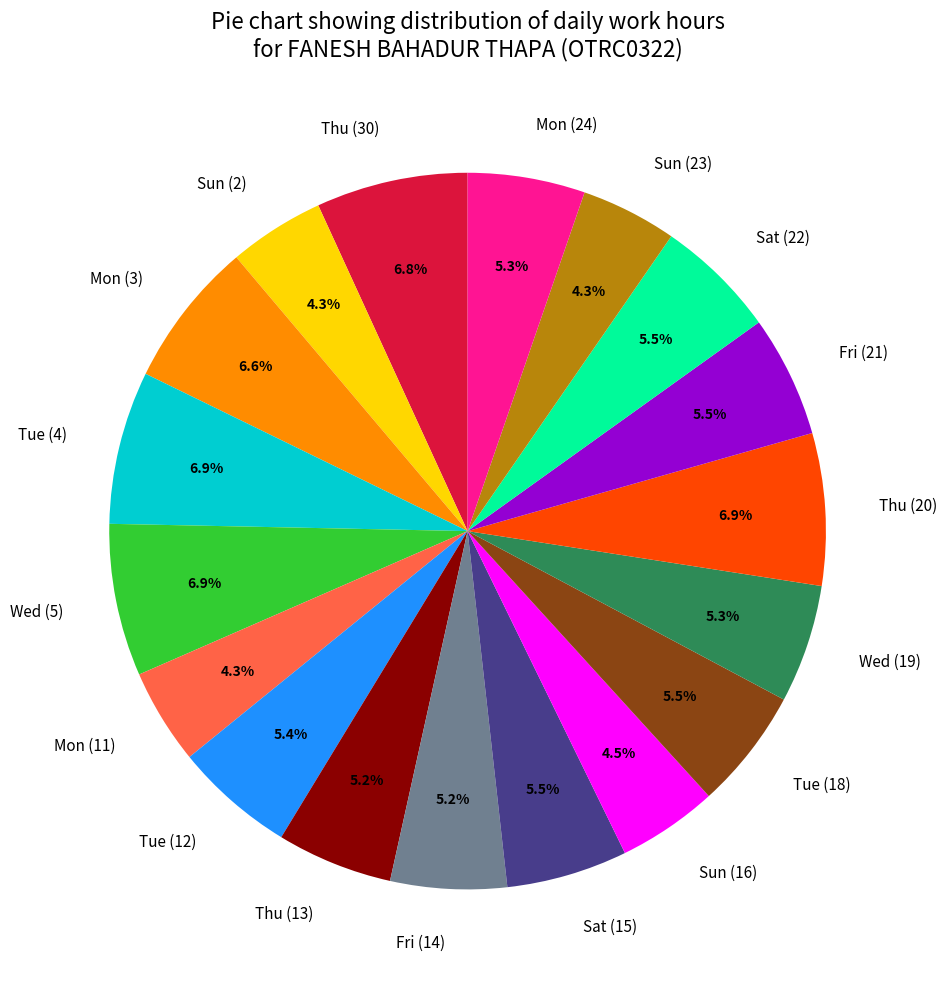

How many slices are in this pie chart?

18